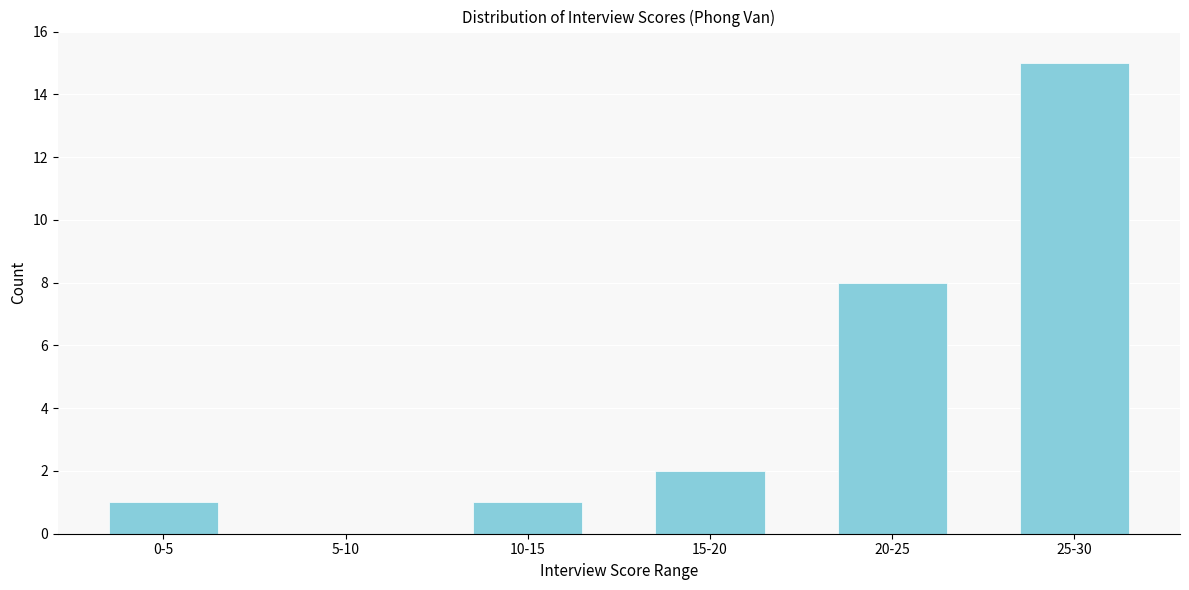

Reading left to right, what are all the values shown in this chart?

0-5=1	5-10=0	10-15=1	15-20=2	20-25=8	25-30=15